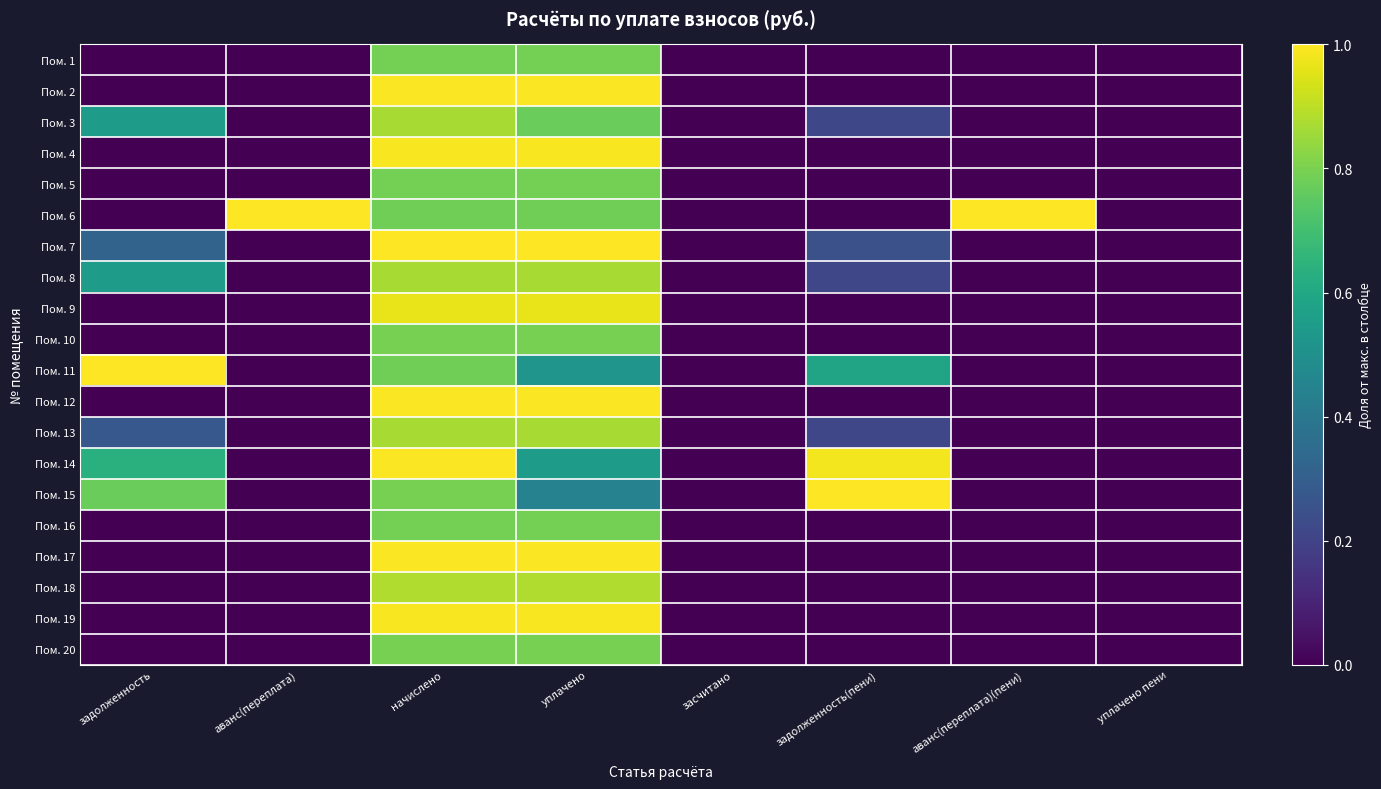

At which category is the sum across all series the highest?

начислено